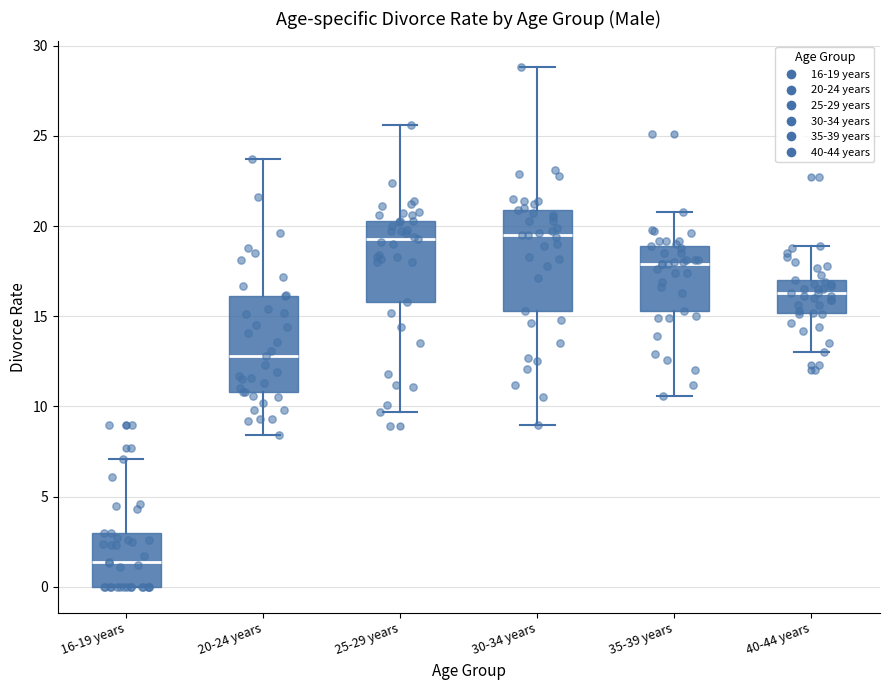

Where does the lower whisker of the box for 20-24 years end on the y-axis? The values are not printed on the chart, so give them approximately, as read against the axis.

8.5